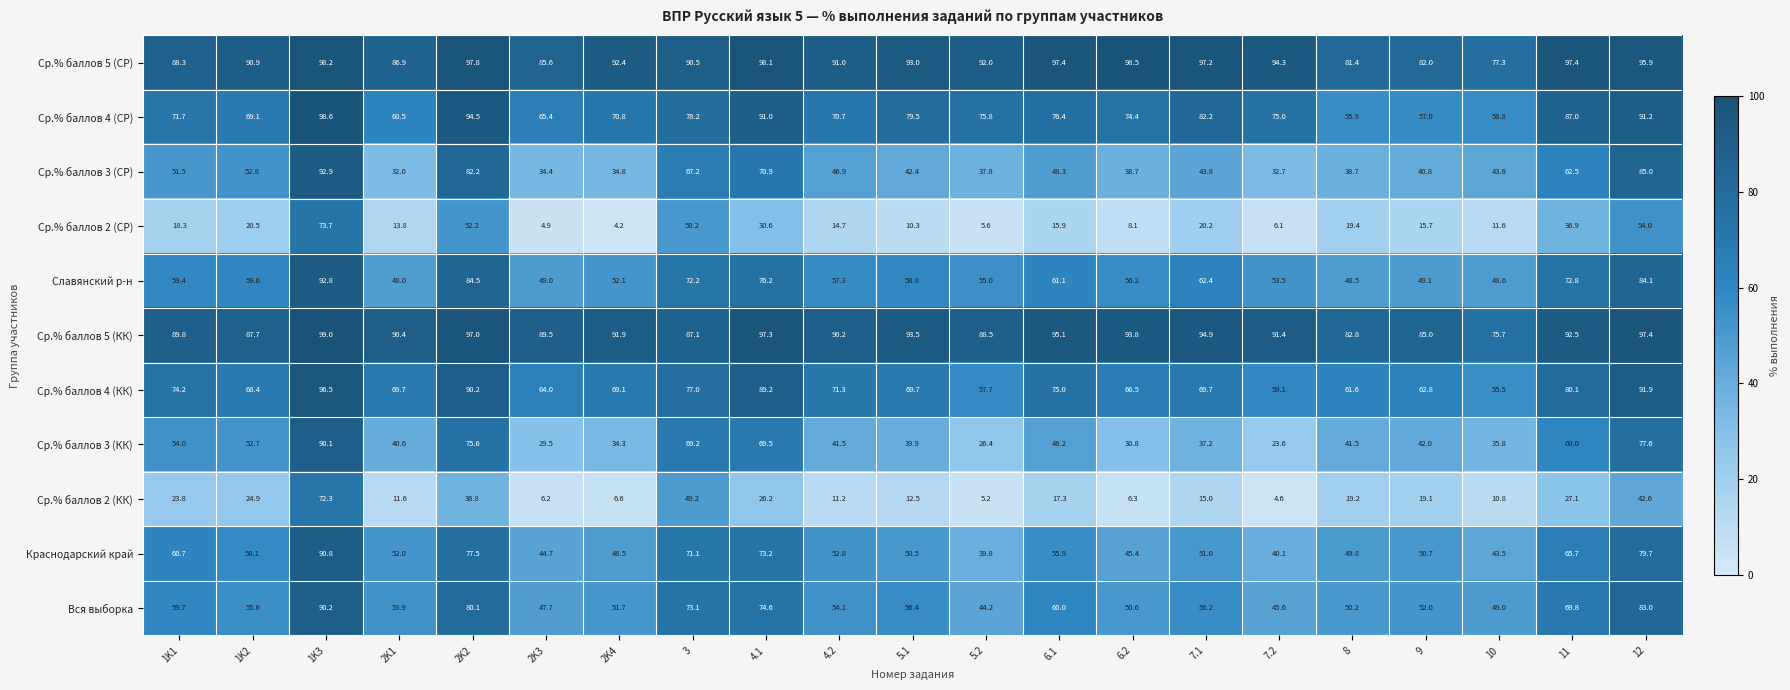

Count the number of data series in this chart.

11